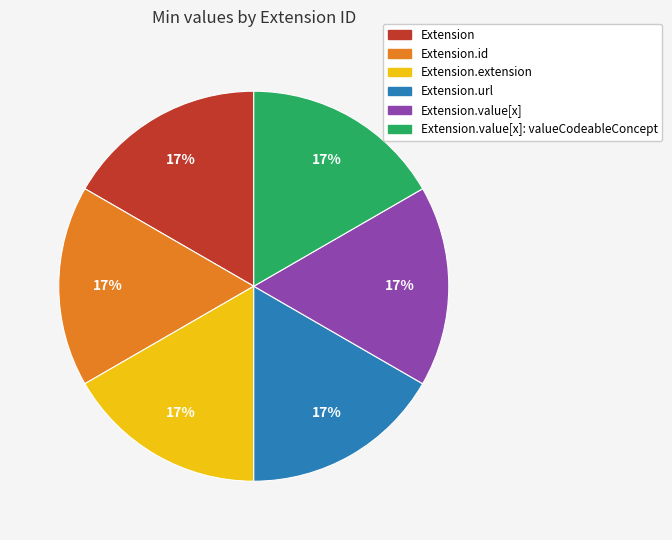

Does any single category account for the majority?

No